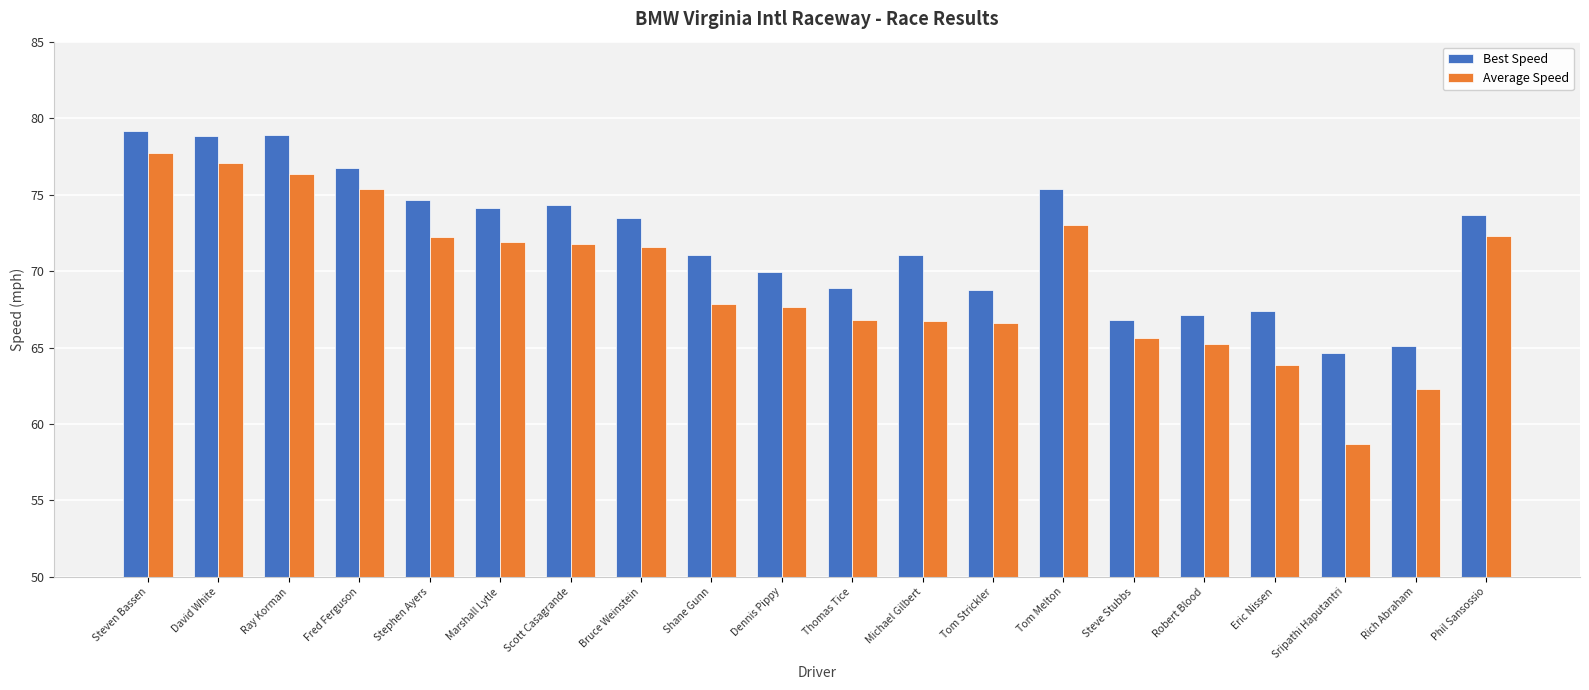

Are the bars horizontal?

No